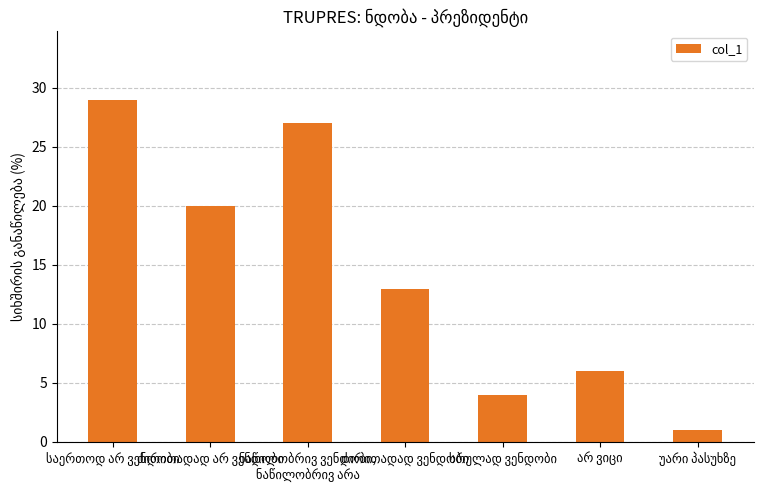

What is the value of the 6th bar from the left?

6